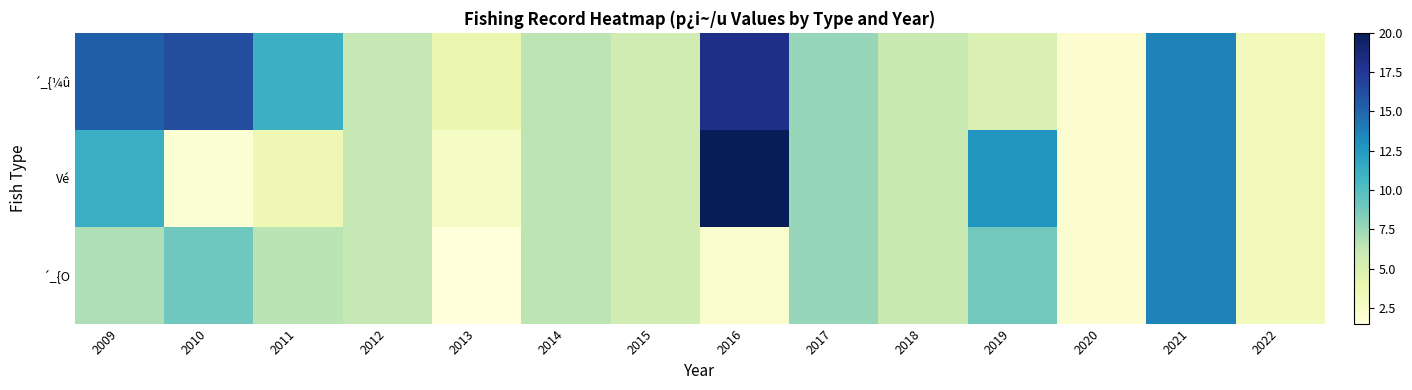

Which series changed the most between 2011 and 2013?

´_{¼û